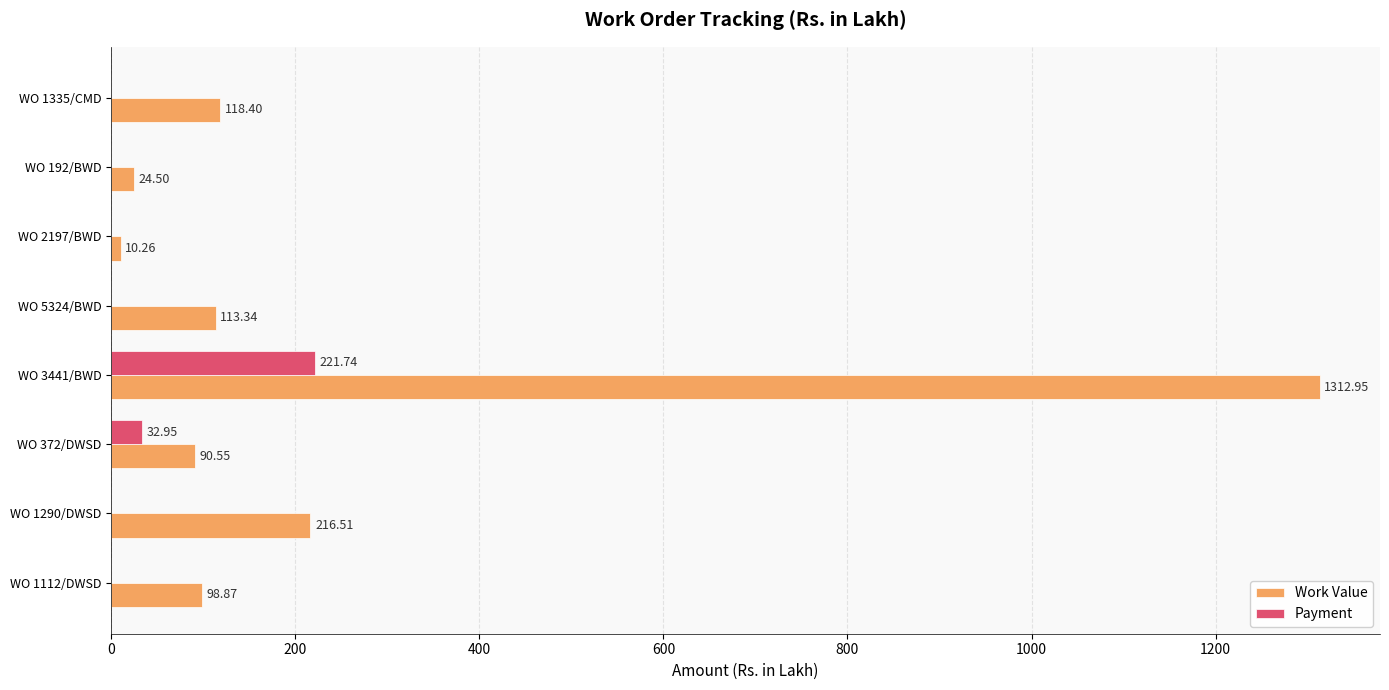

Between WO 3441/BWD and WO 192/BWD, which series saw the biggest shift?

Work Value